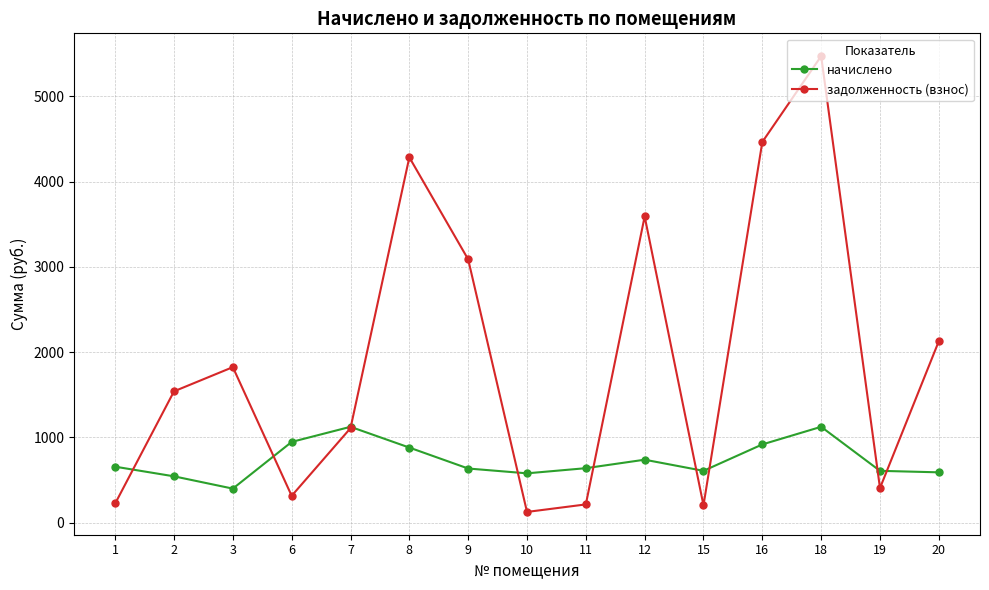

What is the spread (max minus min) of values at 1?

431.9